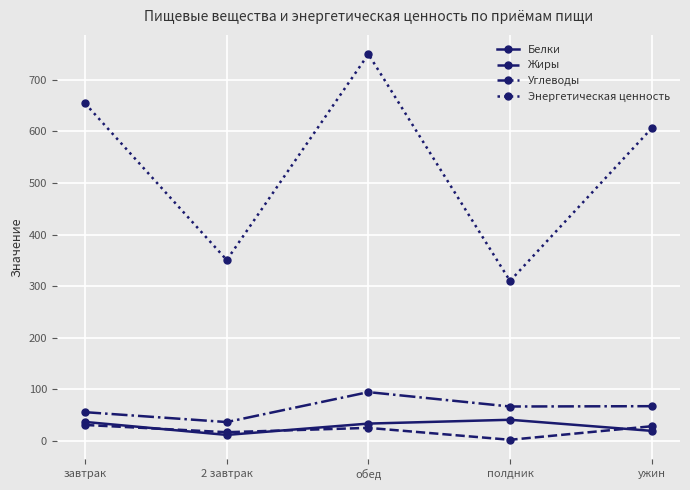

What is the total value across all series at полдник?

419.9